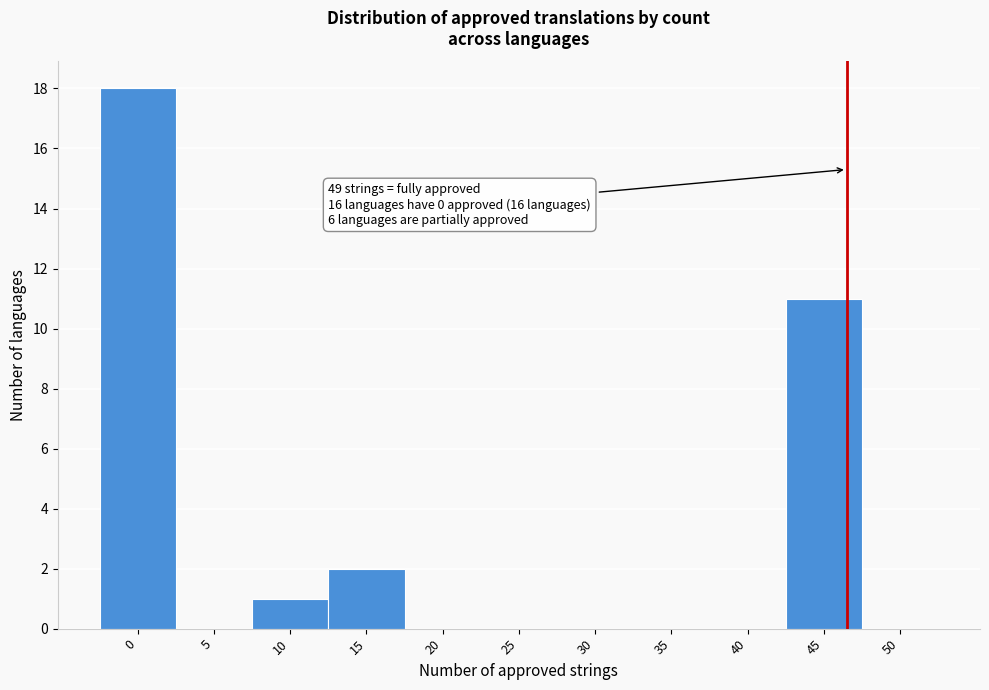

Reading right to left, extract all data points from this chart.

50=0	45=11	40=0	35=0	30=0	25=0	20=0	15=2	10=1	5=0	0=18